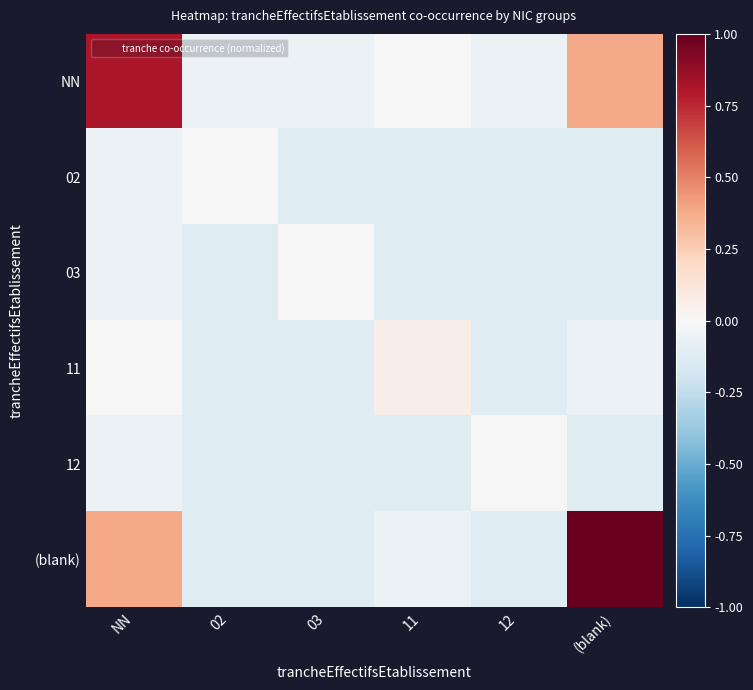

Which series has the largest total across all categories?

NN